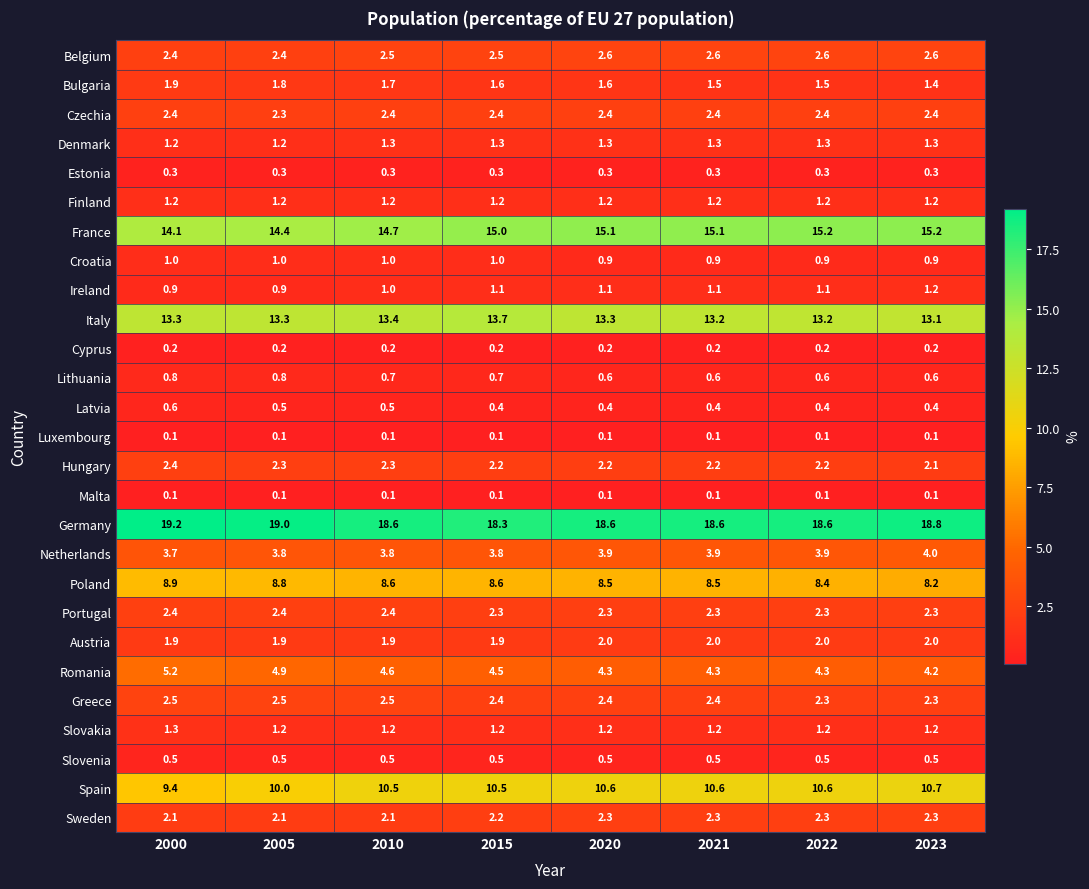

How many series are shown in this chart?

27